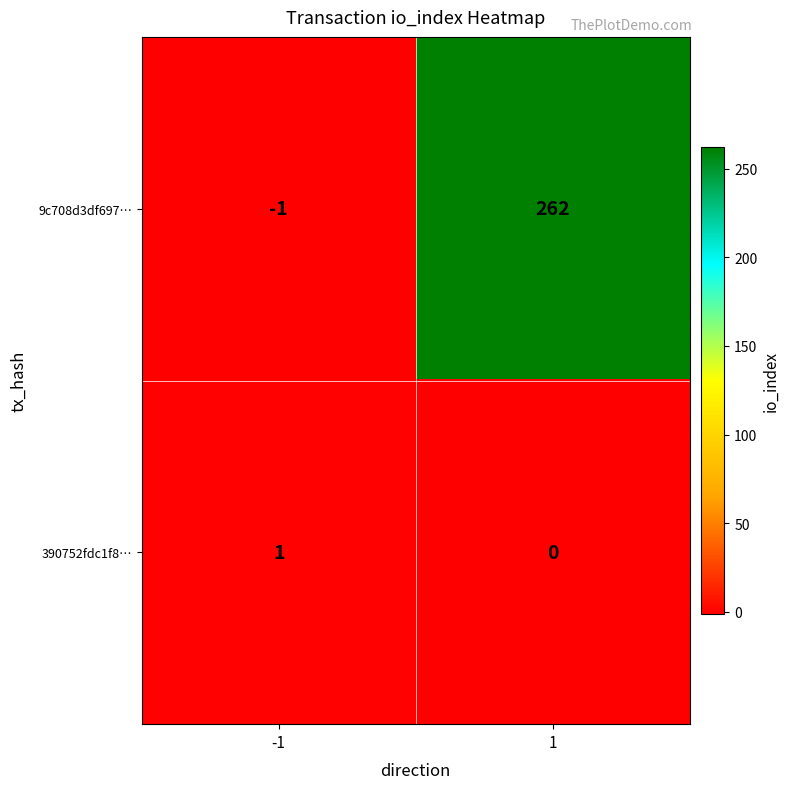

Which label corresponds to the smallest value in the chart?

-1